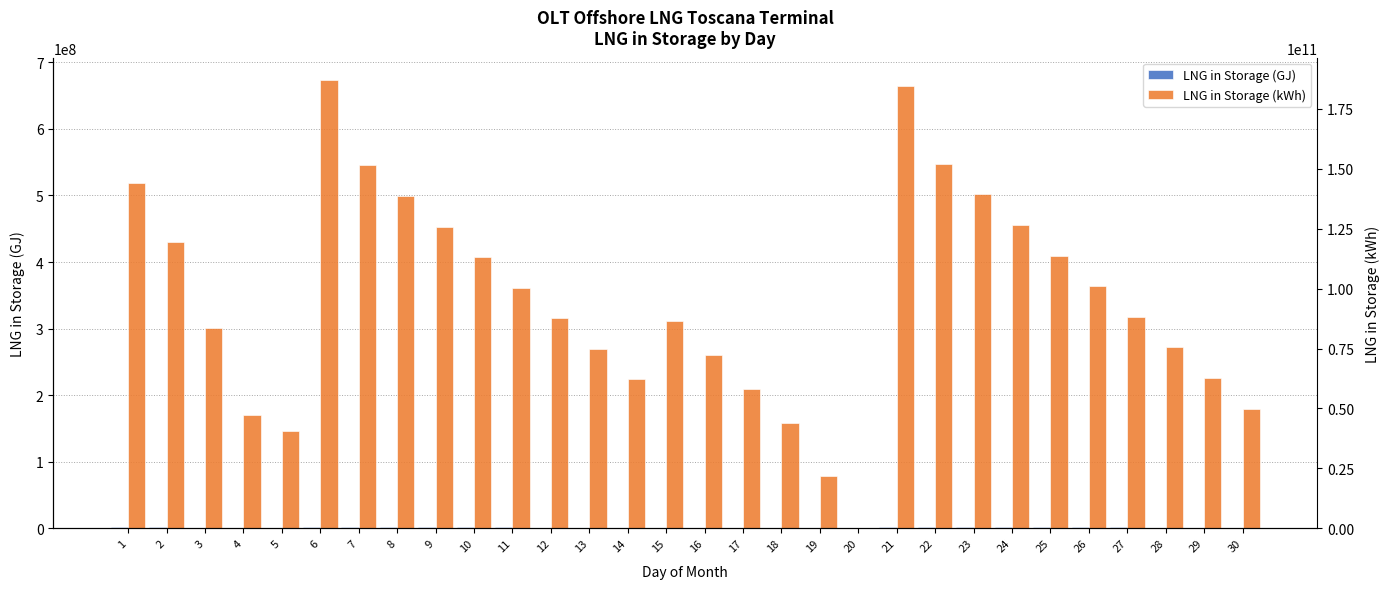

What is the greatest value displayed?

673292915.0